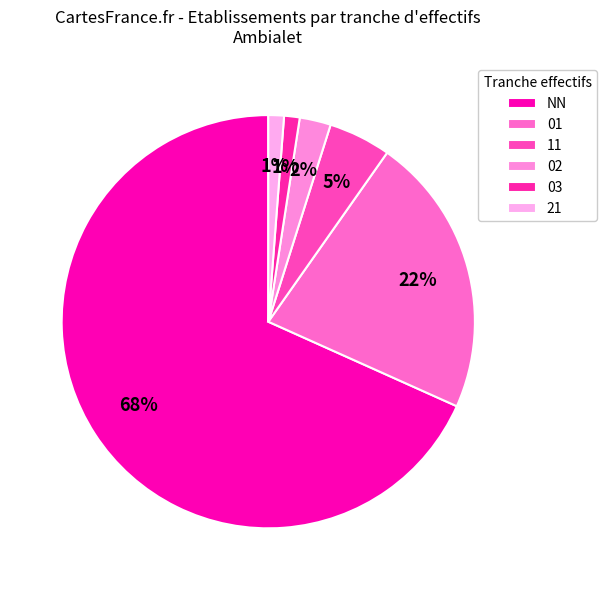

What percentage is the 02 slice, to the nearest percent?

2%